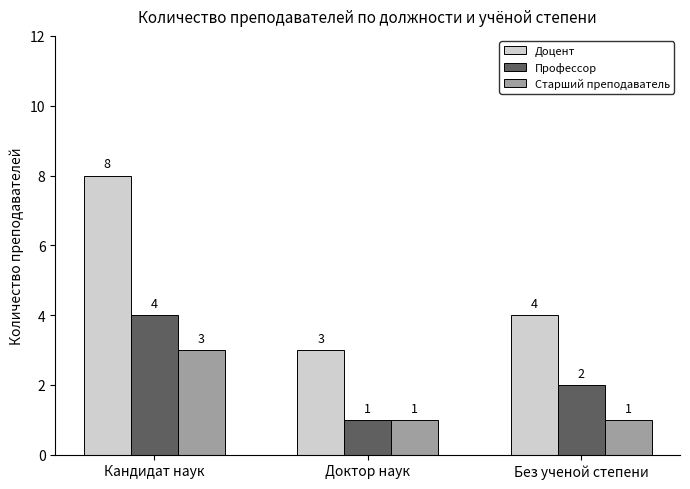

Reading left to right, transcribe all the data shown in this chart.

Доцент: 8	3	4
Профессор: 4	1	2
Старший преподаватель: 3	1	1